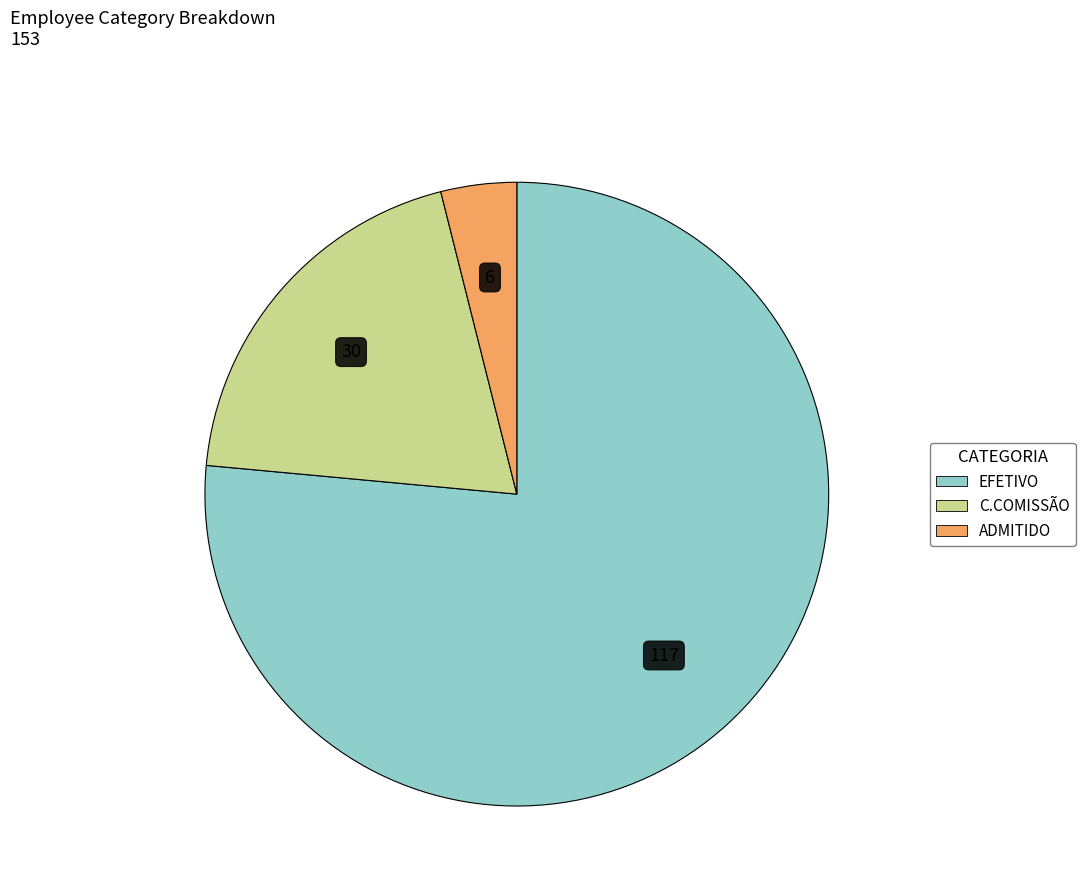

How many slices are in this pie chart?

3